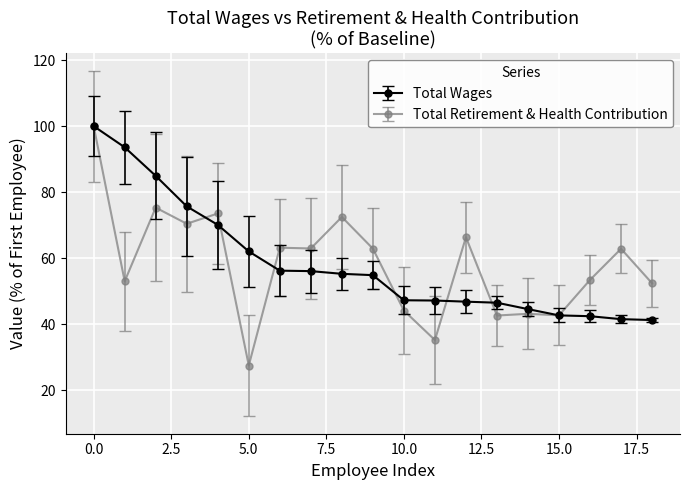

Which series has the widest spread of values?

Total Retirement & Health Contribution